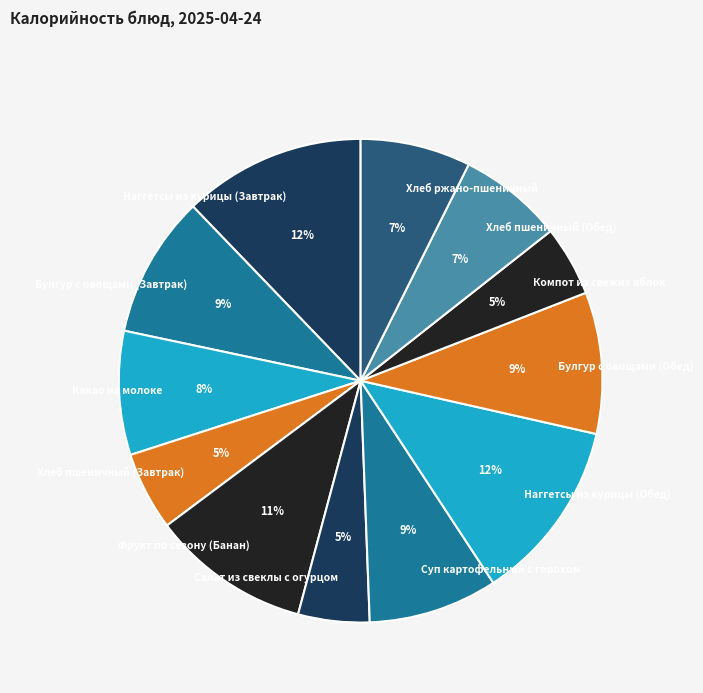

To the nearest percent, what is the average slice percentage?

8%